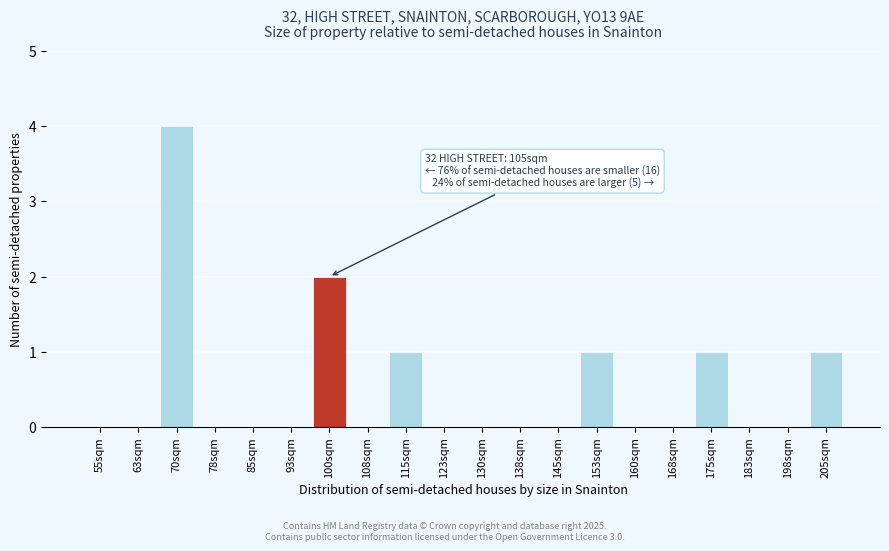

Reading left to right, transcribe all the data shown in this chart.

55sqm=0	63sqm=0	70sqm=4	78sqm=0	85sqm=0	93sqm=0	100sqm=2	108sqm=0	115sqm=1	123sqm=0	130sqm=0	138sqm=0	145sqm=0	153sqm=1	160sqm=0	168sqm=0	175sqm=1	183sqm=0	198sqm=0	205sqm=1